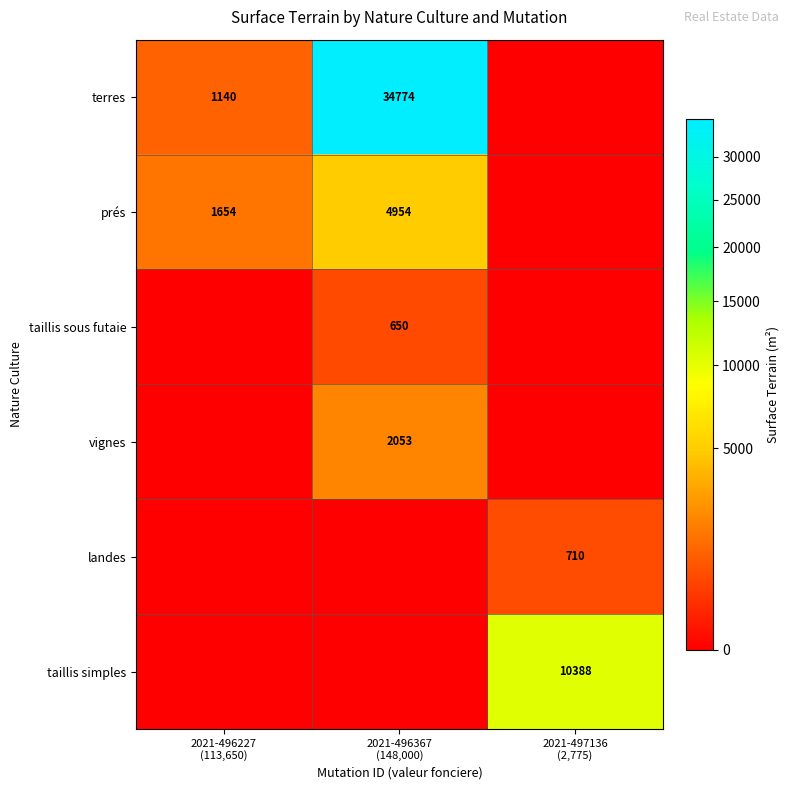

Which category has the lowest value in the prés series?

2021-497136 (2,775)